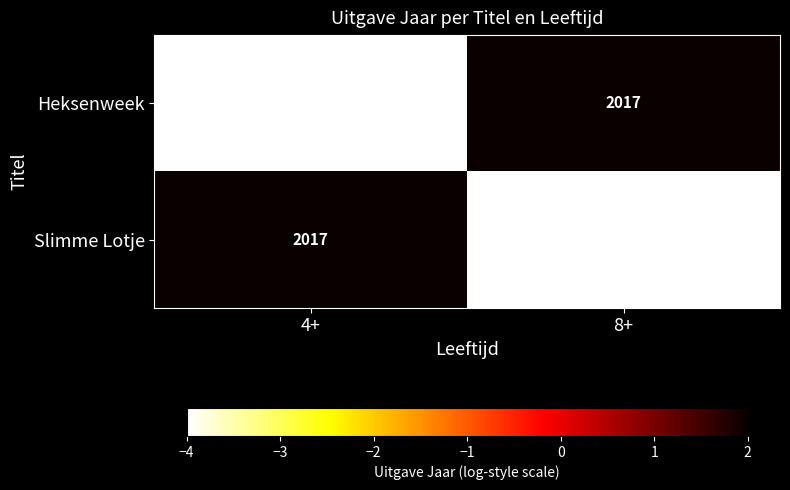

What is the spread (max minus min) of values at 4+?

6